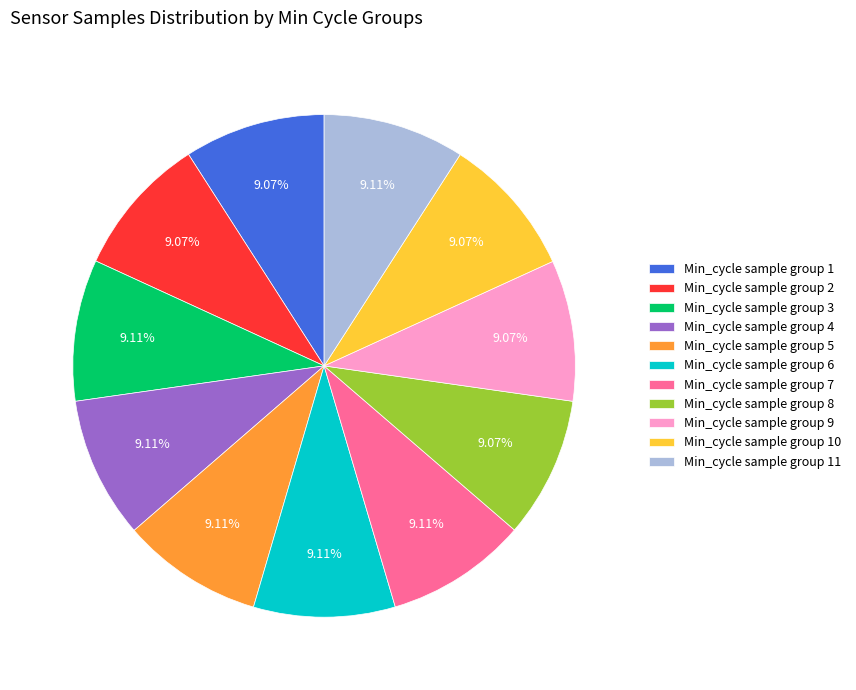

Do Min_cycle sample group 7 and Min_cycle sample group 1 together represent more than half of the pie?

No